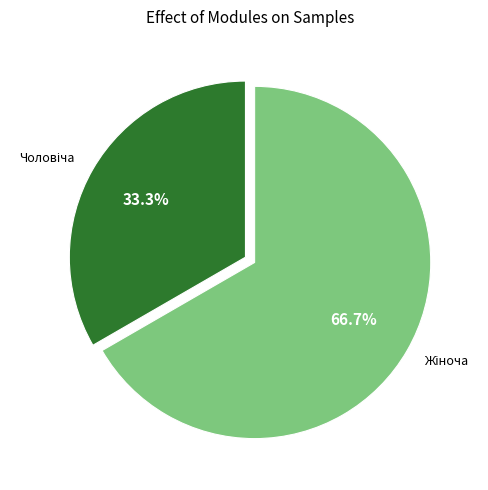

Is there any slice that represents more than half of the pie?

Yes